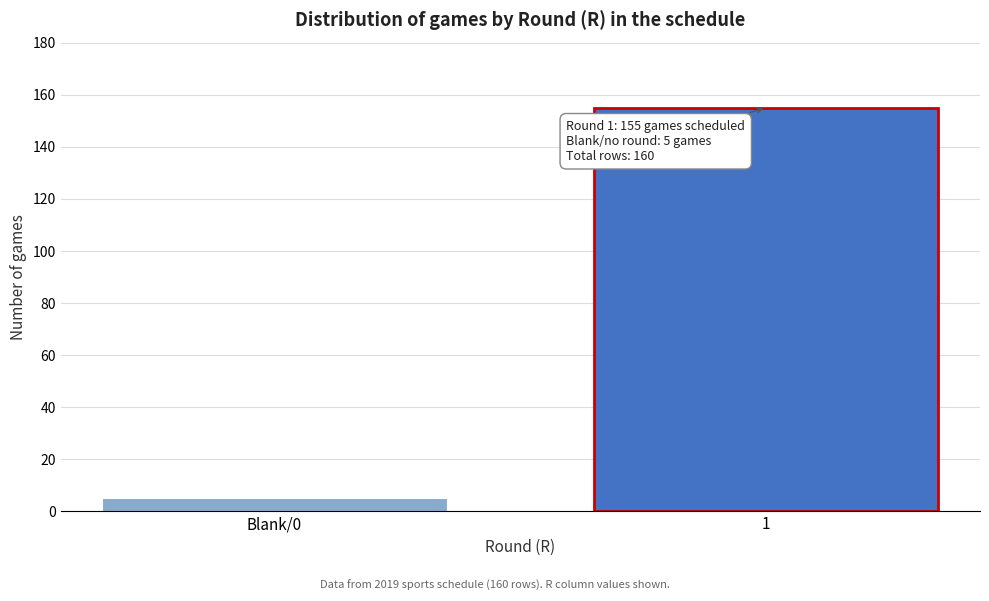

Reading left to right, transcribe all the data shown in this chart.

5	155